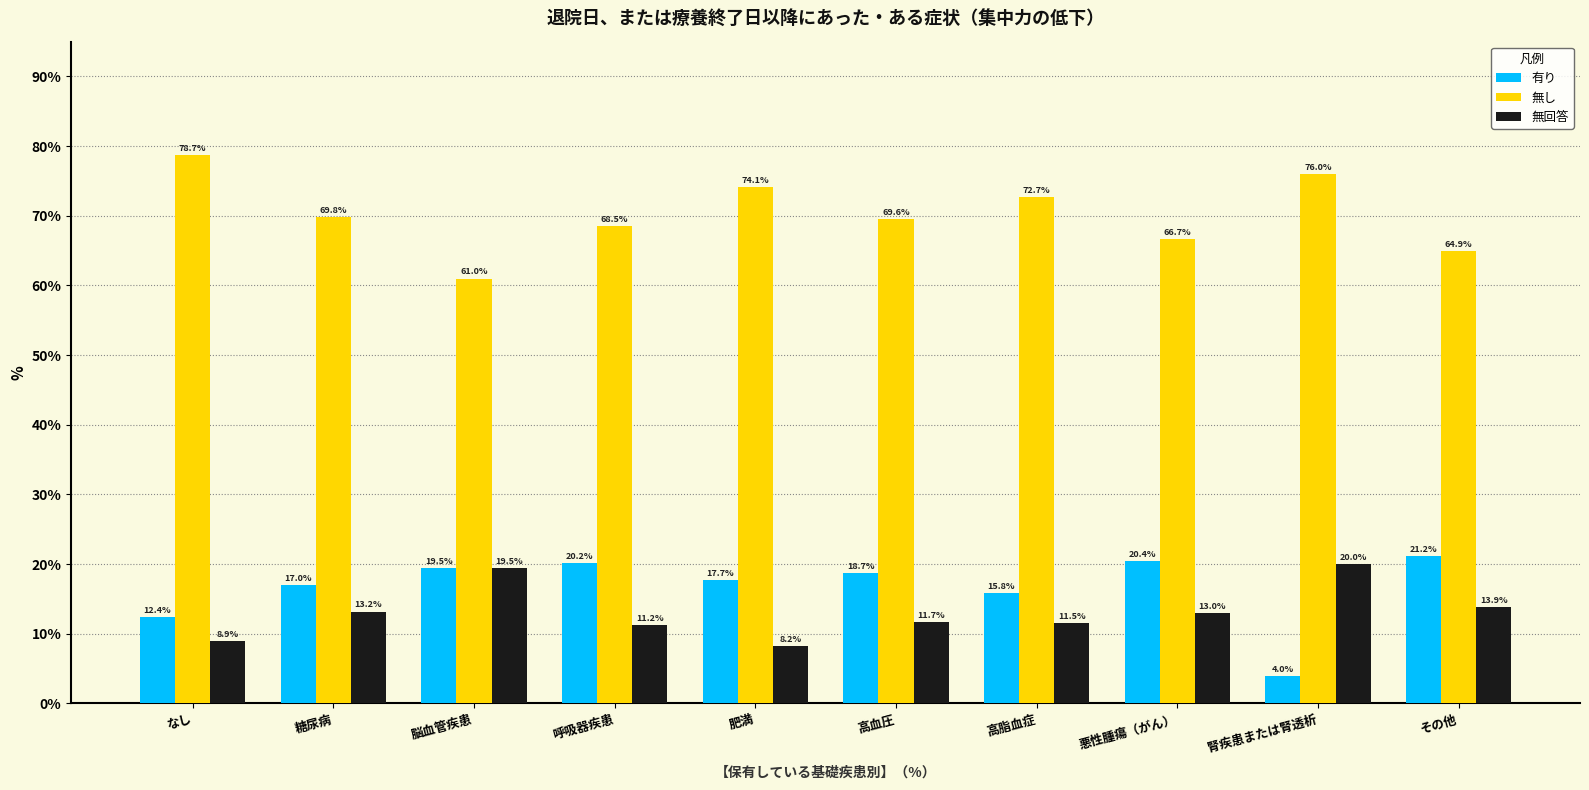

Where does the 有り series first go above 18?

脳血管疾患